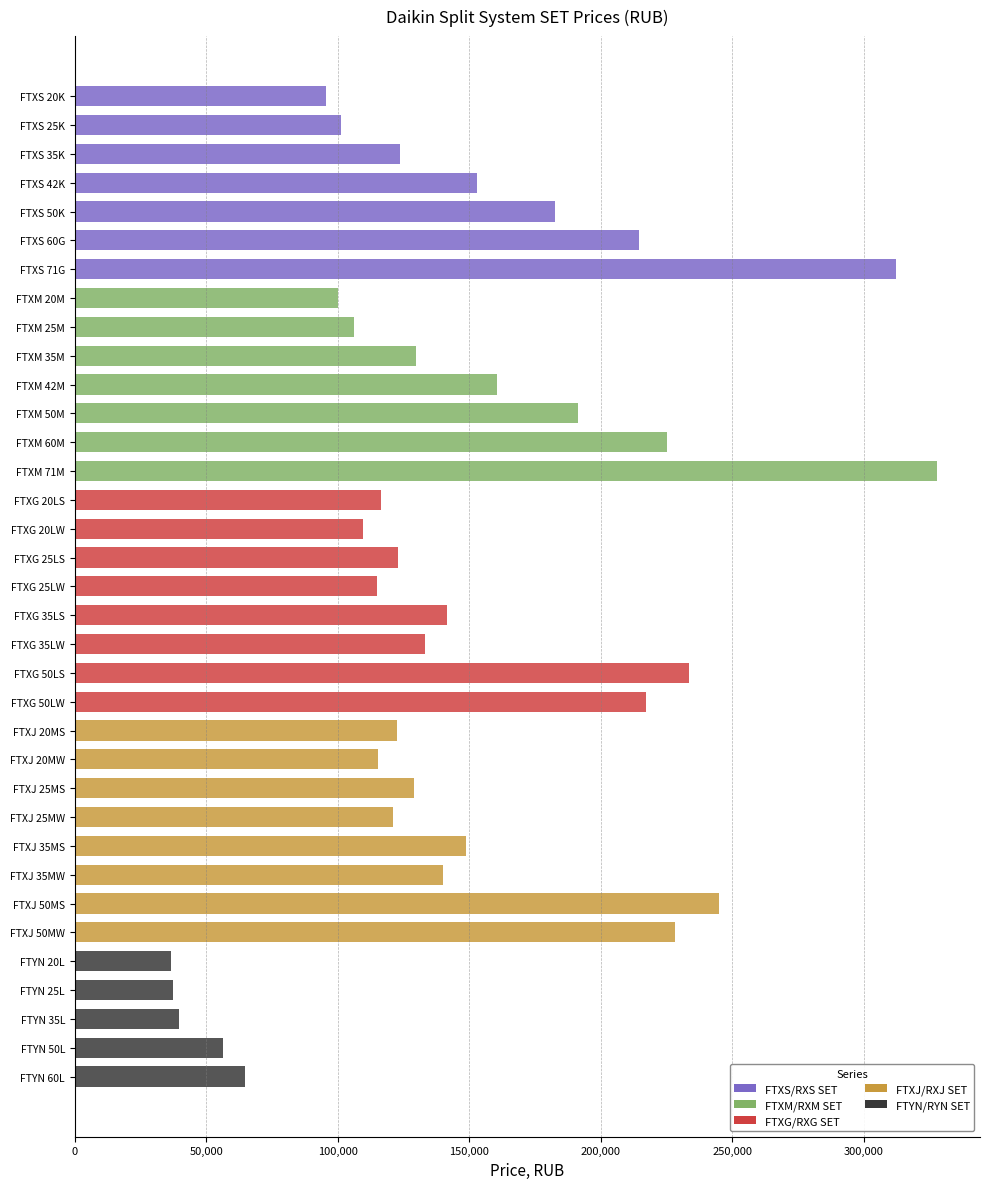

How many series are shown in this chart?

5